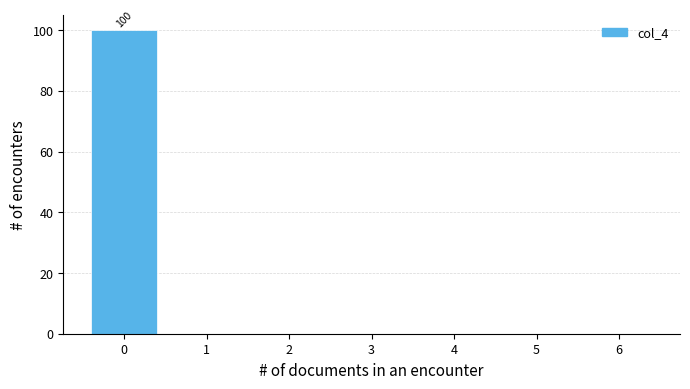

Reading right to left, list all the values displayed in this chart.

6=0	5=0	4=0	3=0	2=0	1=0	0=100